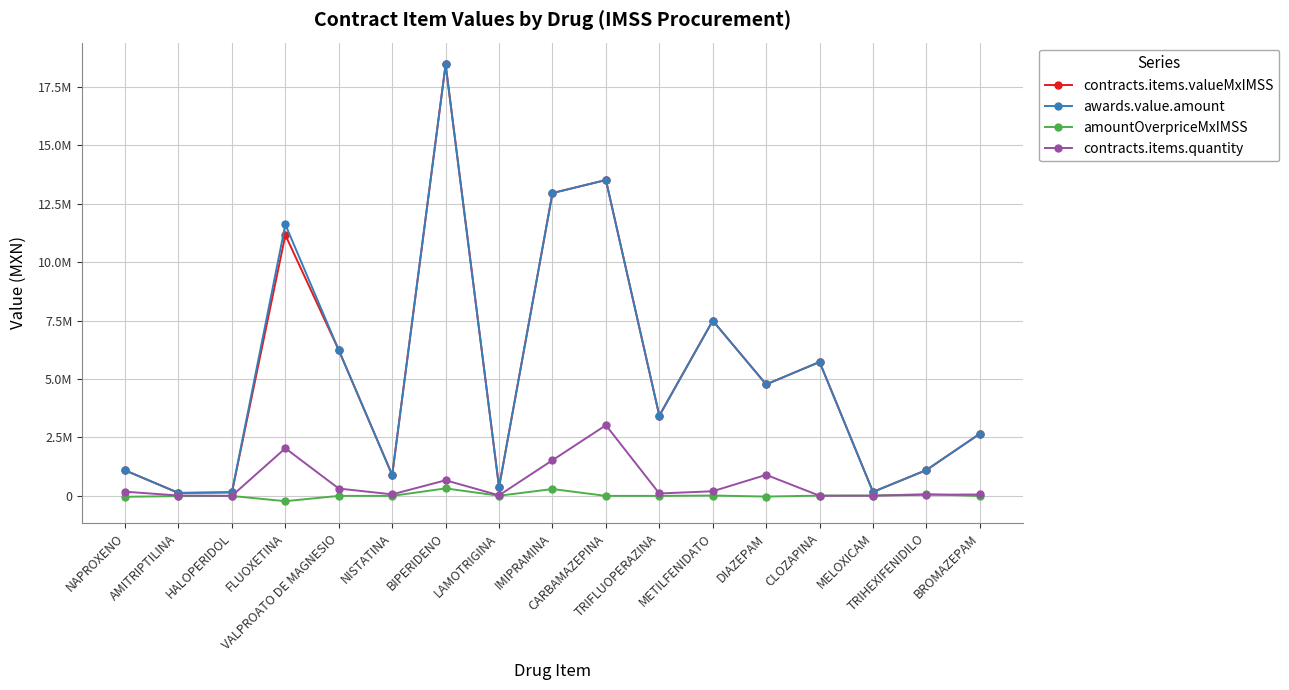

What is the spread (max minus min) of values at METILFENIDATO?

7481573.9